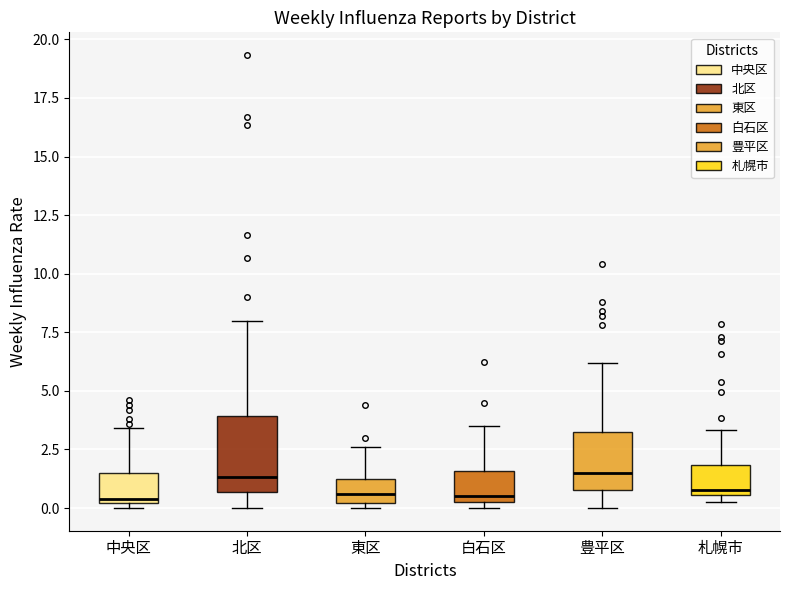

Where does the median line of the box for 豊平区 sit on the y-axis? The values are not printed on the chart, so give them approximately, as read against the axis.

1.5